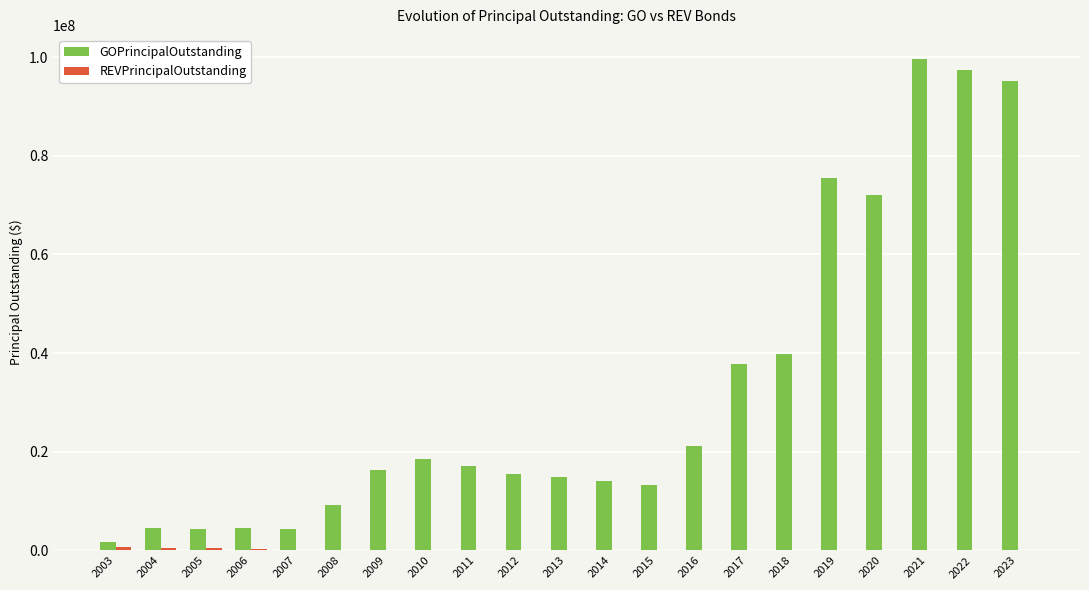

Between 2011 and 2018, which series saw the biggest shift?

GOPrincipalOutstanding